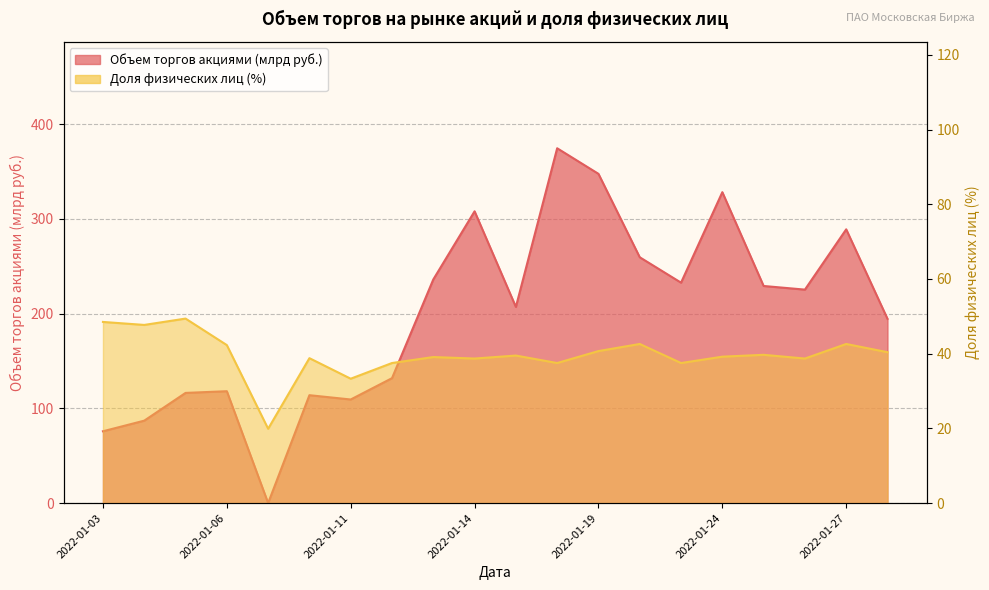

True or false: Объем торгов акциями has a value of 87.0 at 2022-01-04.

True